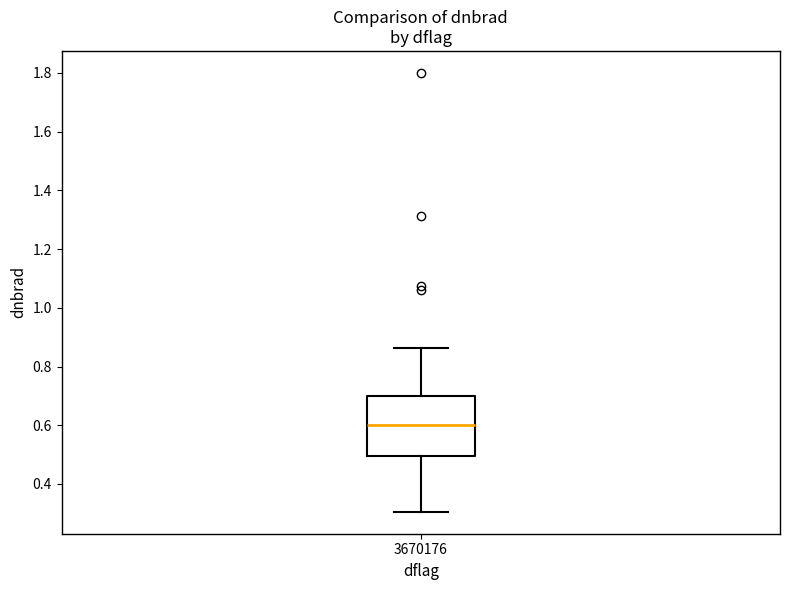

Read this box plot against the y-axis: the position of the median line, the range covered by the box, and the ends of both whiskers. The values are not printed on the chart, so give them approximately, as read against the axis.

median 0.60, box 0.50 to 0.70, whiskers 0.30 to 0.86